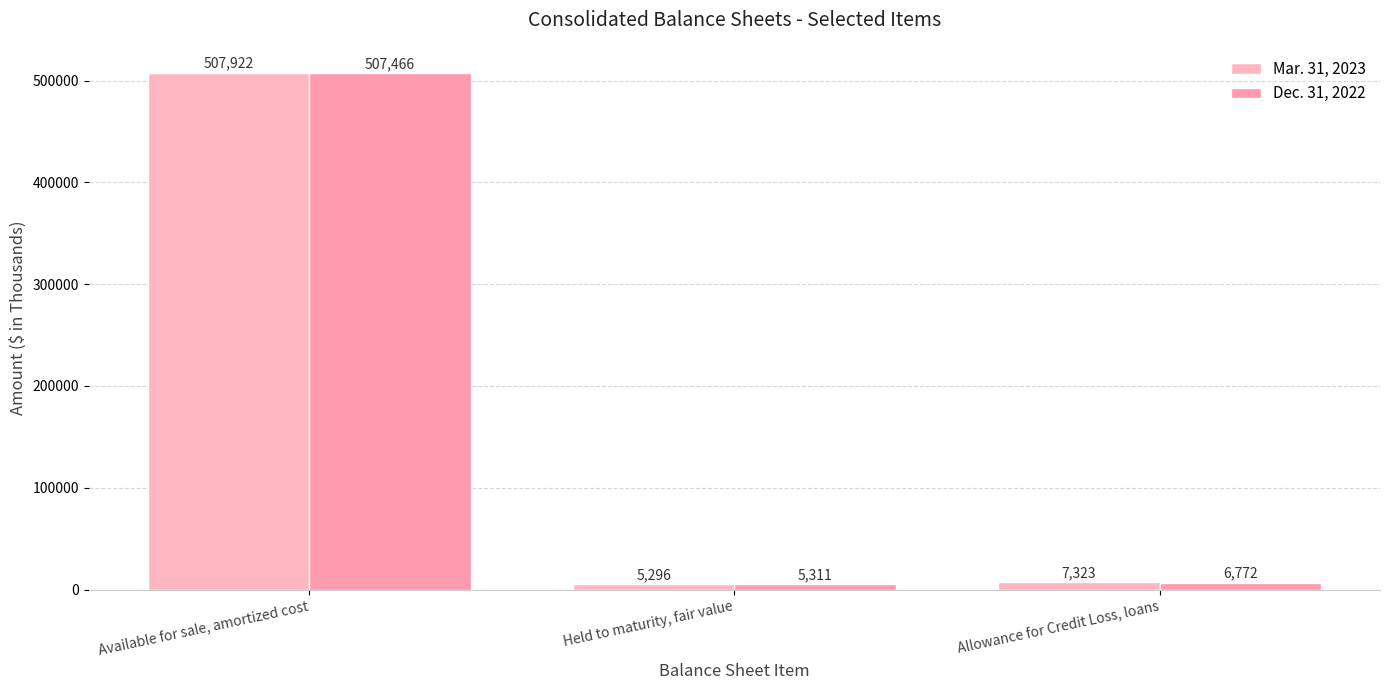

How many bars are there in each group?

2